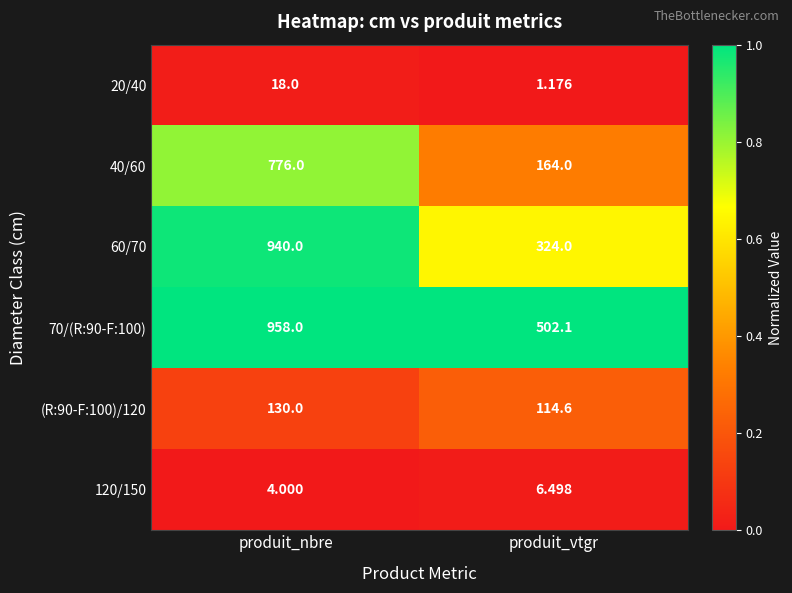

At which category is the sum across all series the highest?

produit_nbre